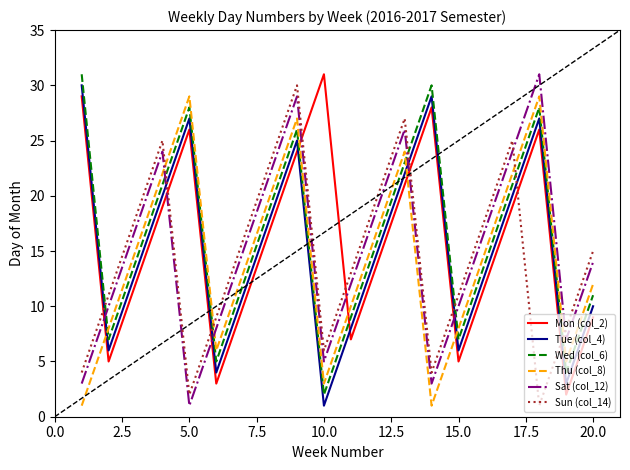

True or false: Tue (col_4) and Mon (col_2) cross at least once.

True